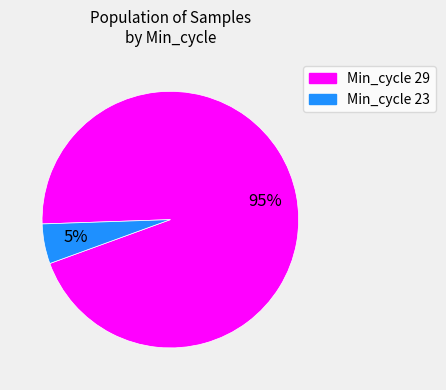

Is there any slice that represents more than half of the pie?

Yes